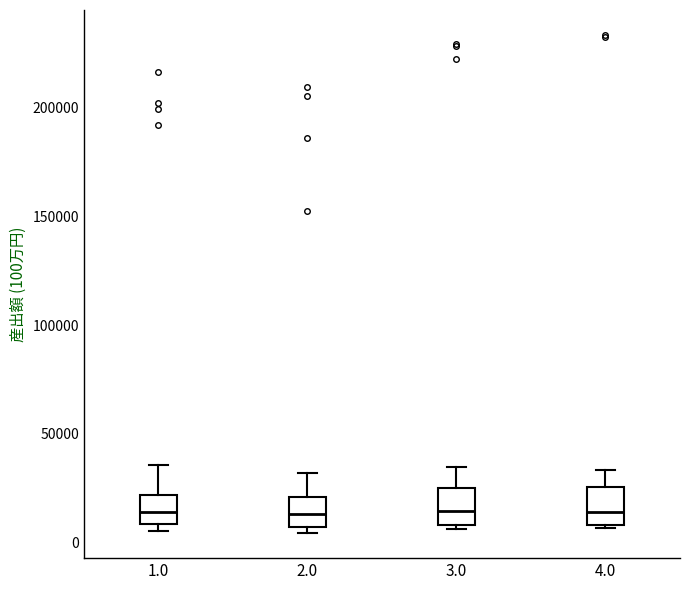

Reading left to right, transcribe this box plot: for each box, give where its median line is, the range the box spans, and where its two whiskers end, as read against the y-axis. The values are not printed on the chart, so give them approximately, as read against the axis.

1.0: median 15000, box 10000 to 20000, whiskers 5000 to 35000
2.0: median 15000, box 5000 to 20000, whiskers 5000 (just below the box's lower edge) to 30000
3.0: median 15000, box 10000 to 25000, whiskers 5000 to 35000
4.0: median 15000, box 10000 to 25000, whiskers 5000 to 35000